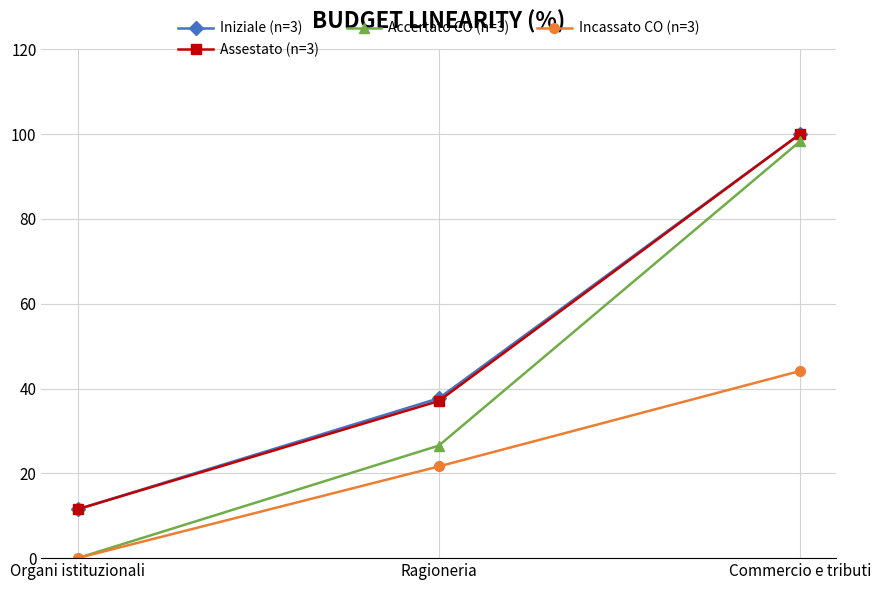

What are all the series names shown in the legend?

Iniziale (n=3), Assestato (n=3), Accertato CO (n=3), Incassato CO (n=3)